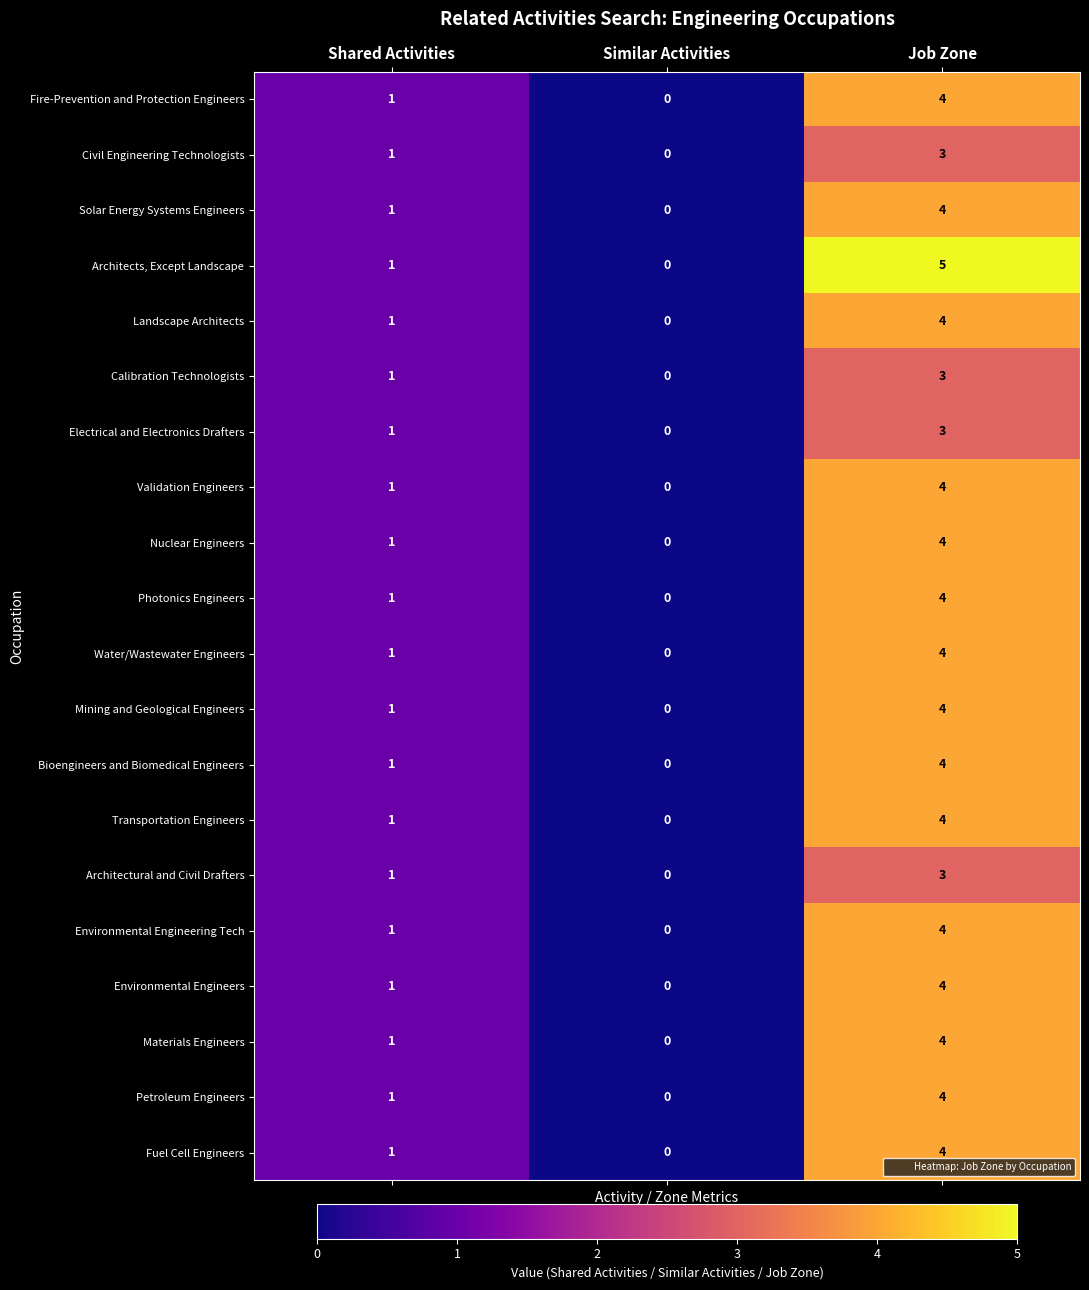

True or false: Materials Engineers has a value of 2 at Similar Activities.

False